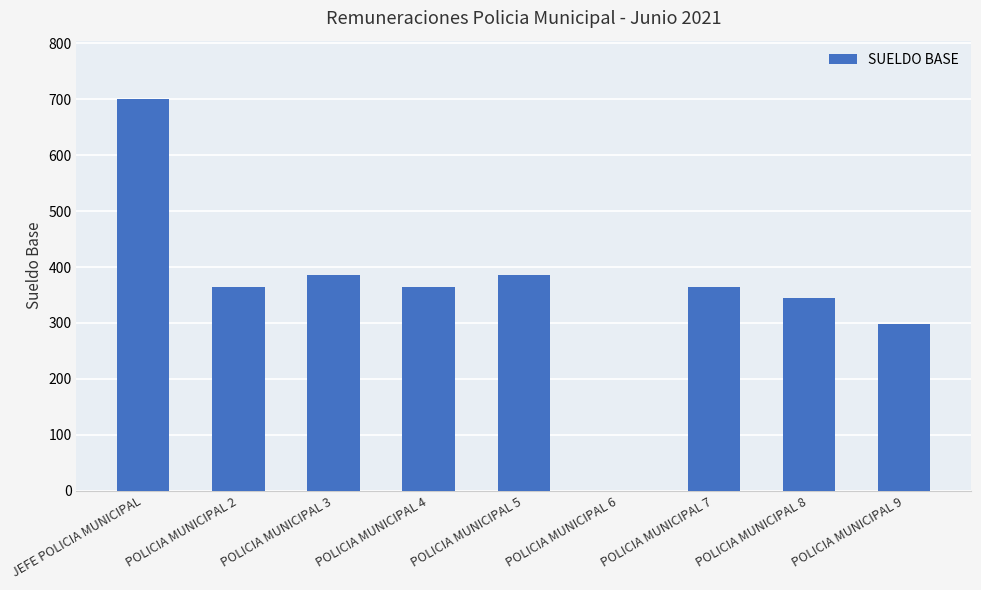

Where is the data nearest to the value 350?

POLICIA MUNICIPAL 8